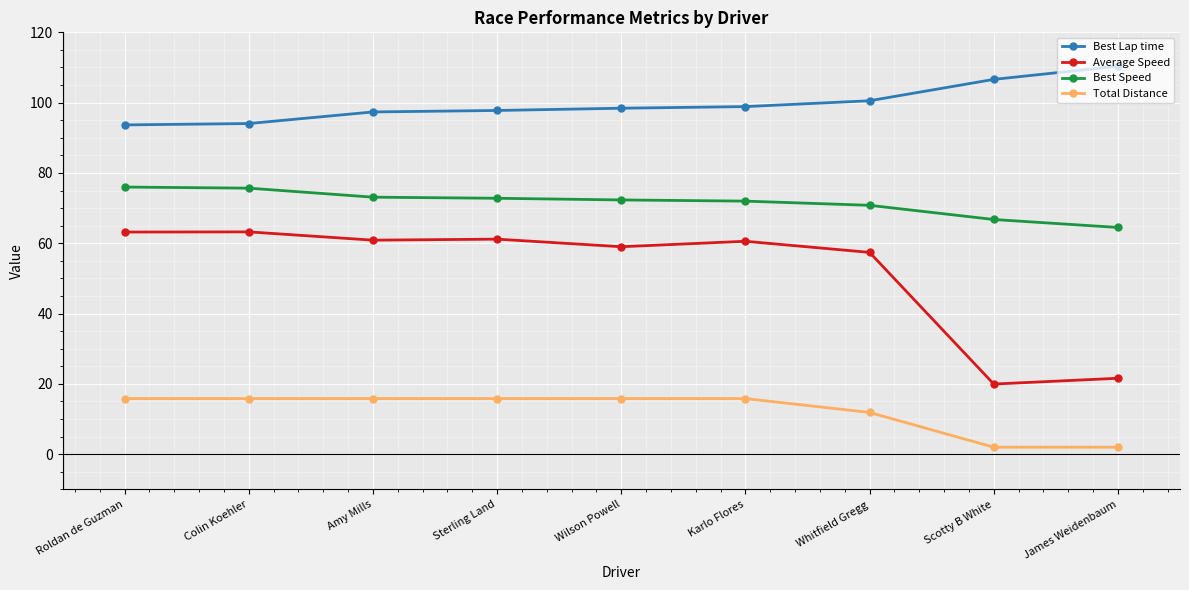

Is the value of Best Lap time at Amy Mills greater than the value of Total Distance at Scotty B White?

Yes